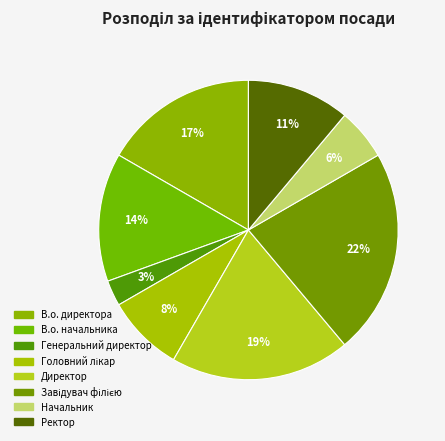

How many segments does this pie chart have?

8